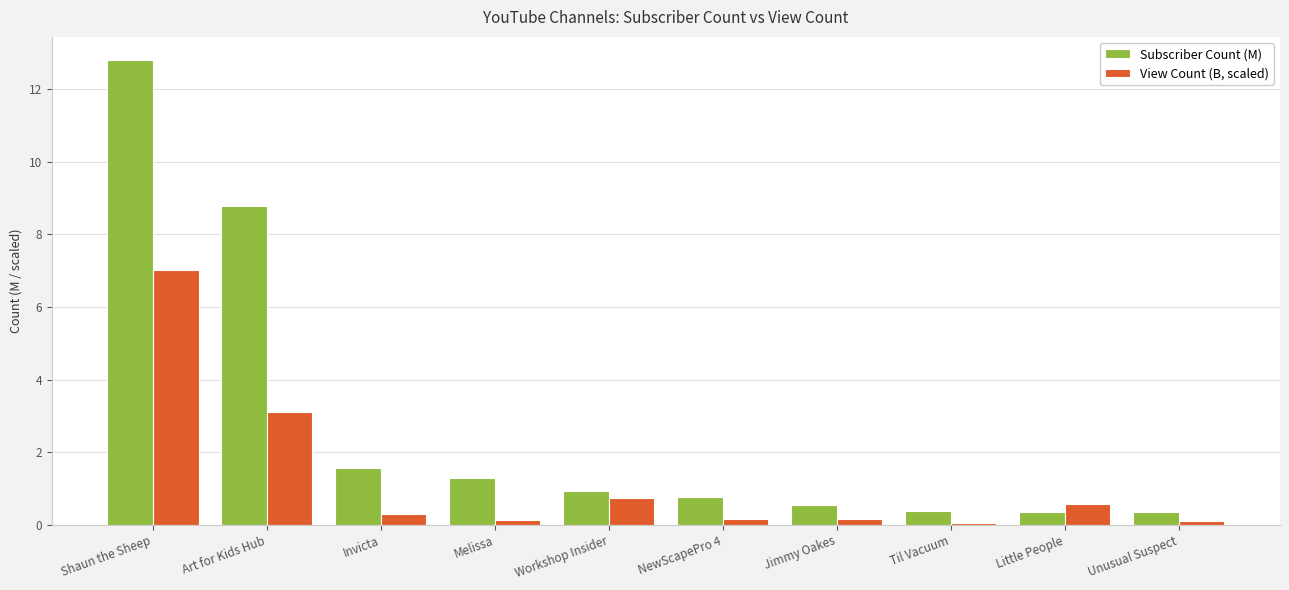

What is the maximum value shown in the chart?

12.8